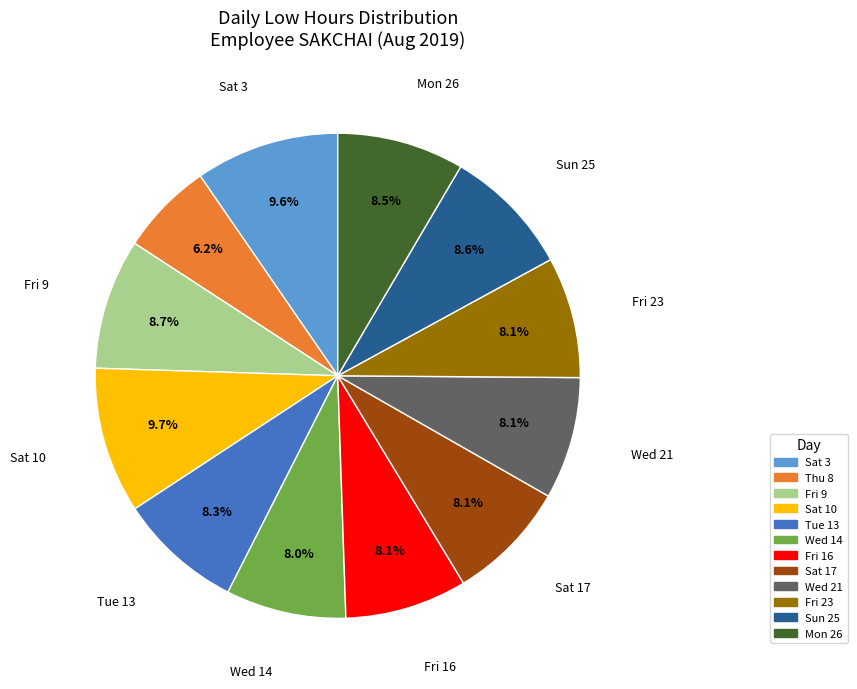

Is there a majority slice in this chart?

No